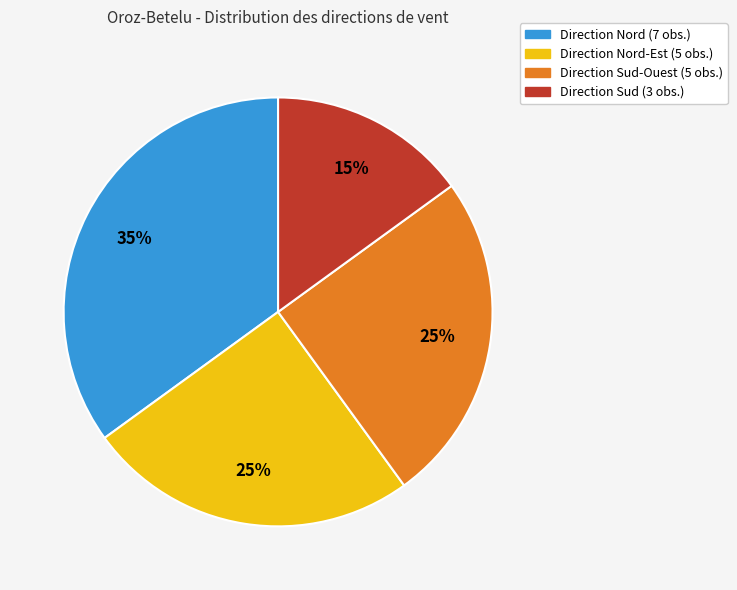

Does any single category account for the majority?

No